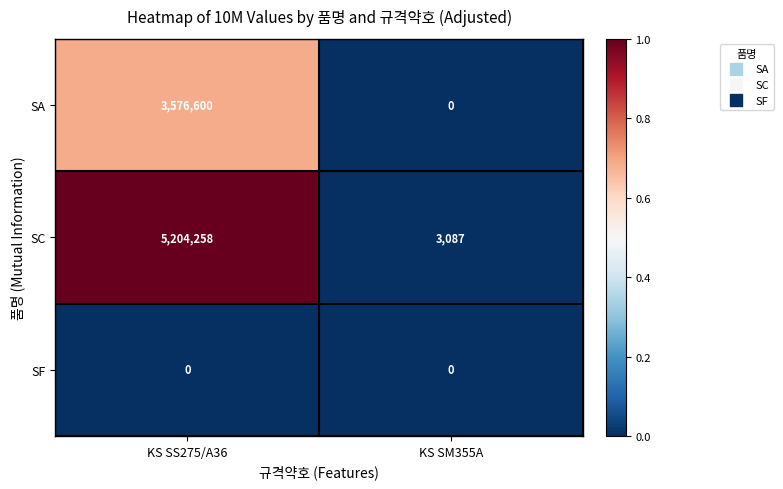

At which category is the sum across all series the highest?

KS SS275/A36